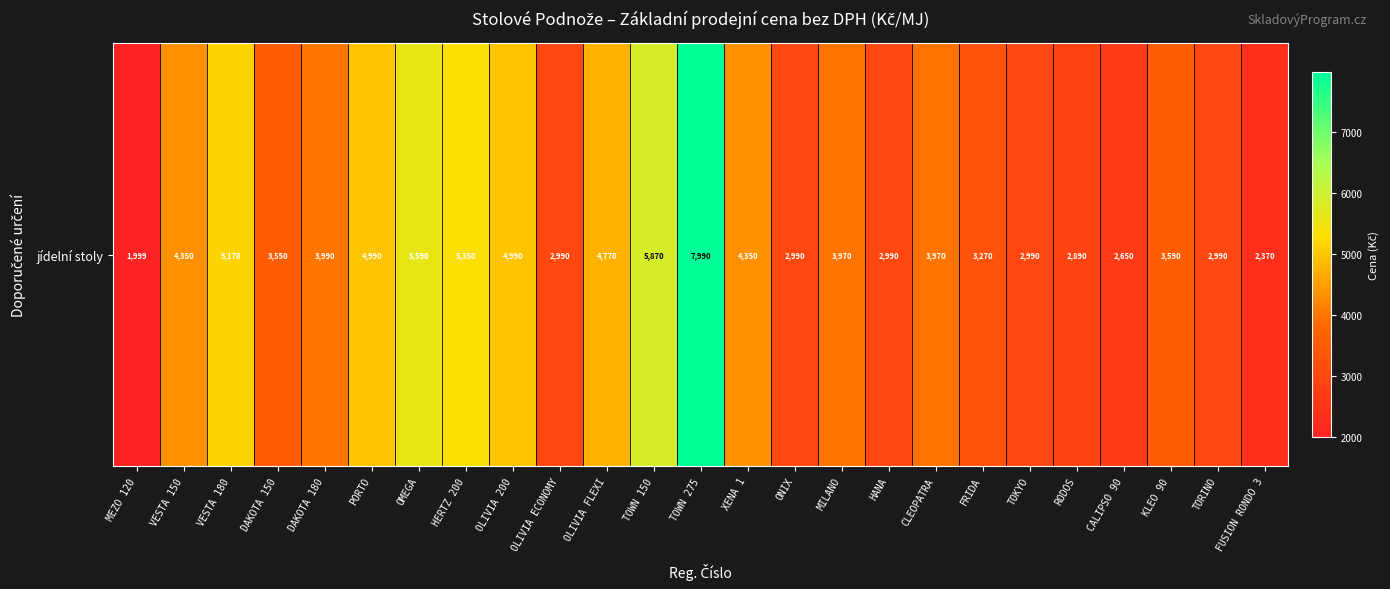

Reading right to left, extract all data points from this chart.

2370	2990	3590	2650	2890	2990	3270	3970	2990	3970	2990	4350	7990	5870	4770	2990	4990	5350	5590	4990	3990	3550	5170	4350	1999